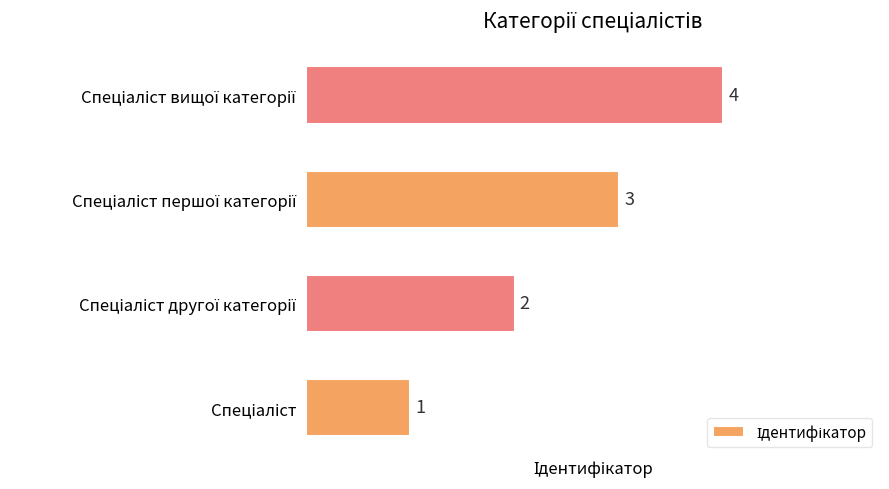

Count the values in the range 2 to 4.

3